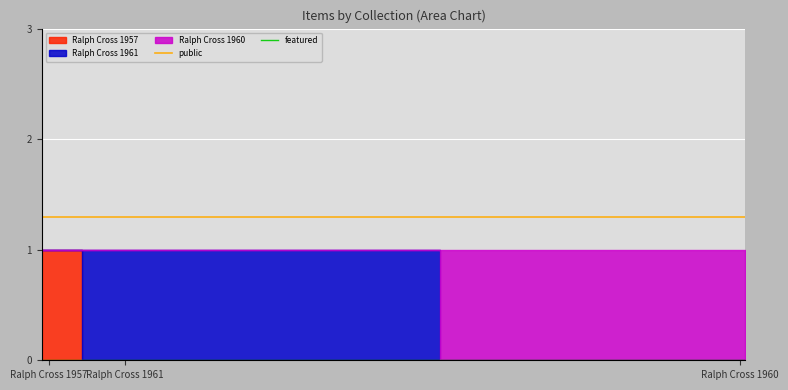

What is the maximum value for public?

1.3